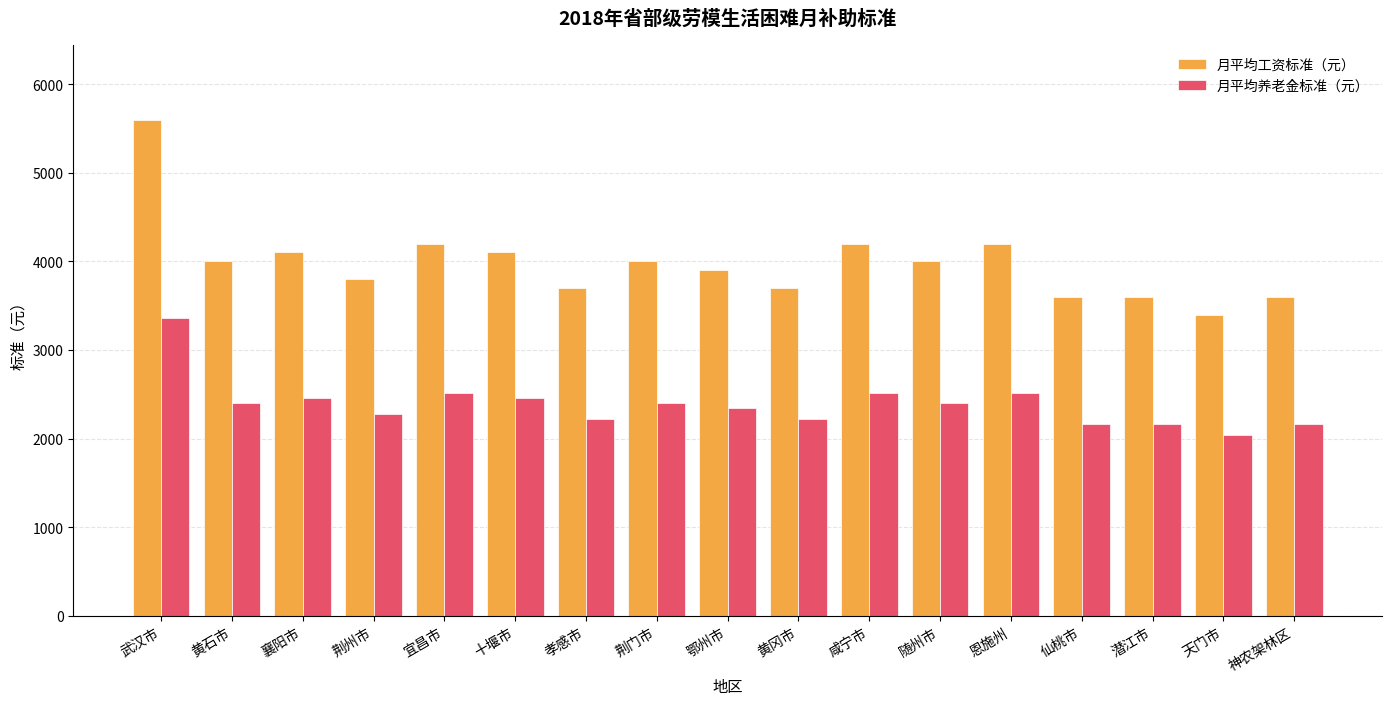

What is the label of the 4th bar from the right?

仙桃市